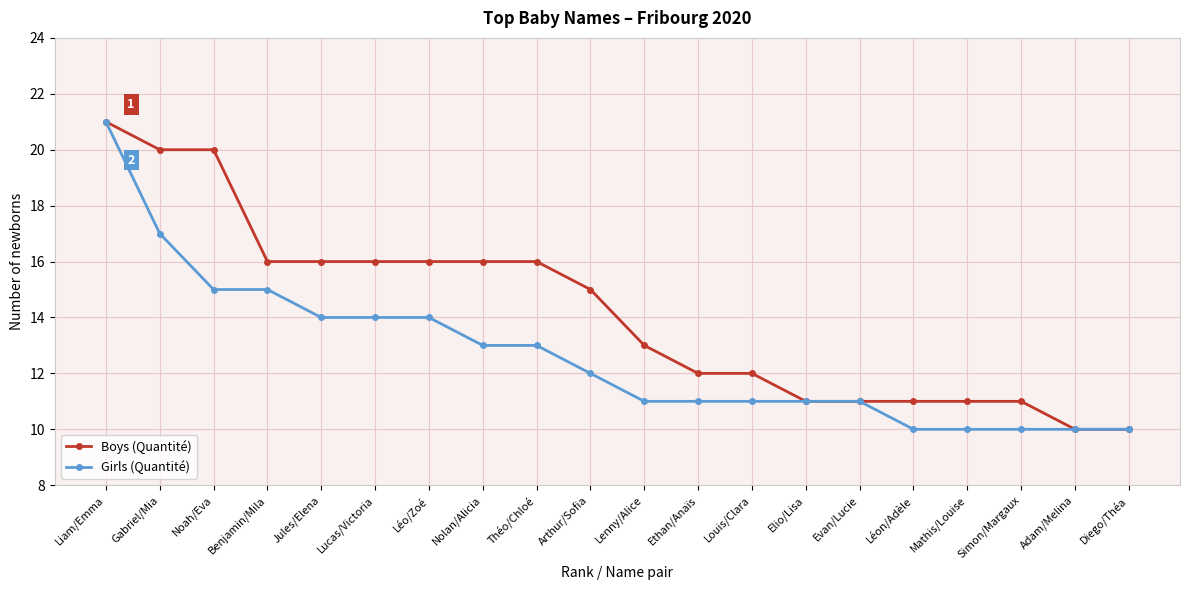

At which category is the sum across all series the highest?

Liam/Emma